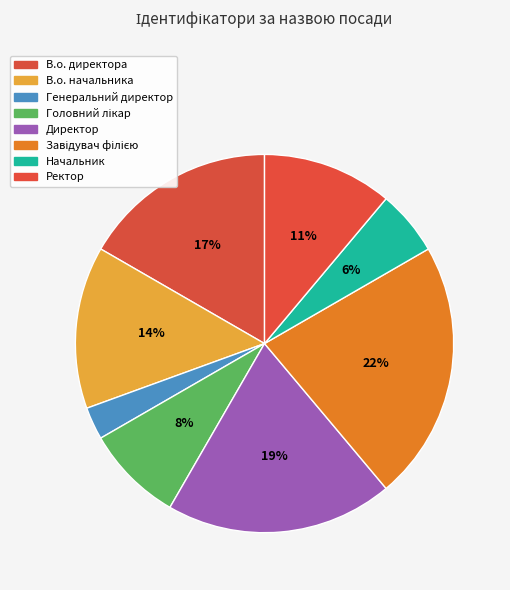

How many slices are in this pie chart?

8